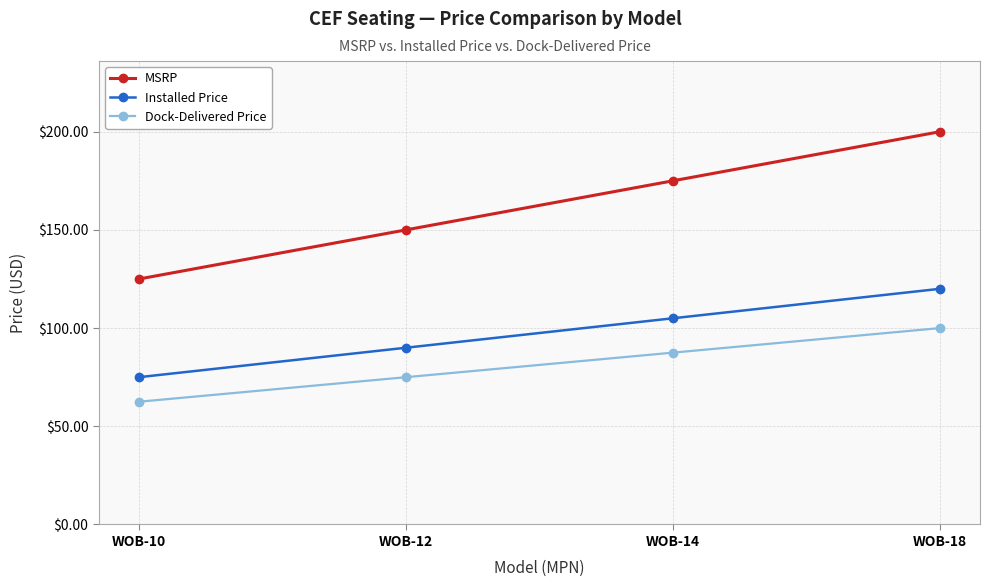

At which label does Dock-Delivered Price reach its minimum?

WOB-10